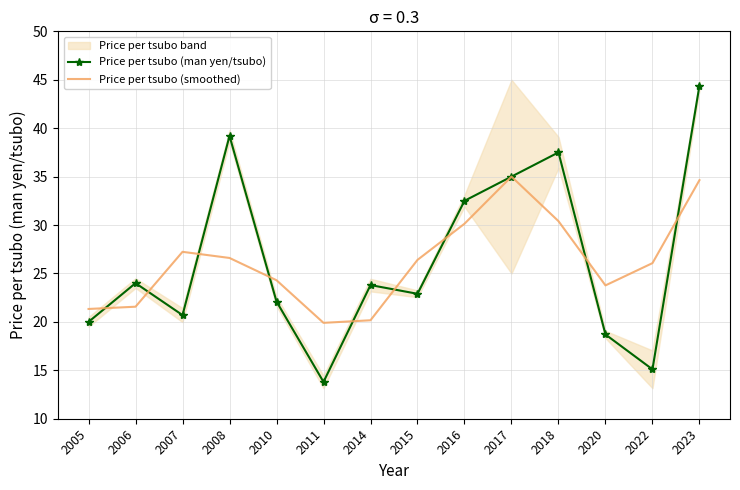

What is the value of the Price per tsubo (smoothed) point at the 5th from the left?

24.3